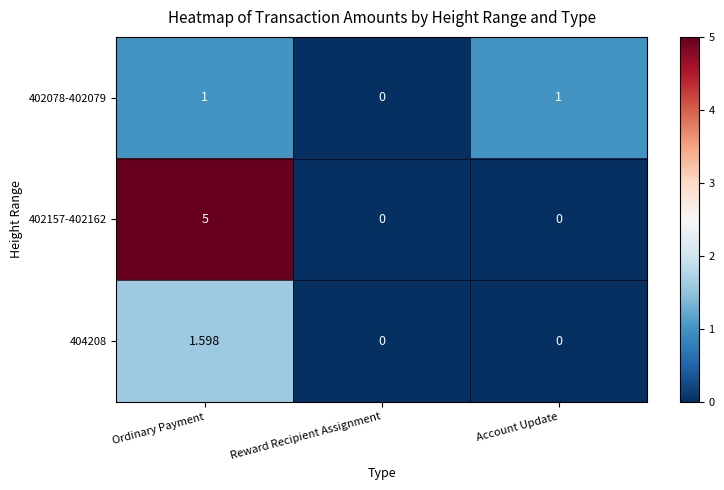

What is the total value across all series at Account Update?

1.0